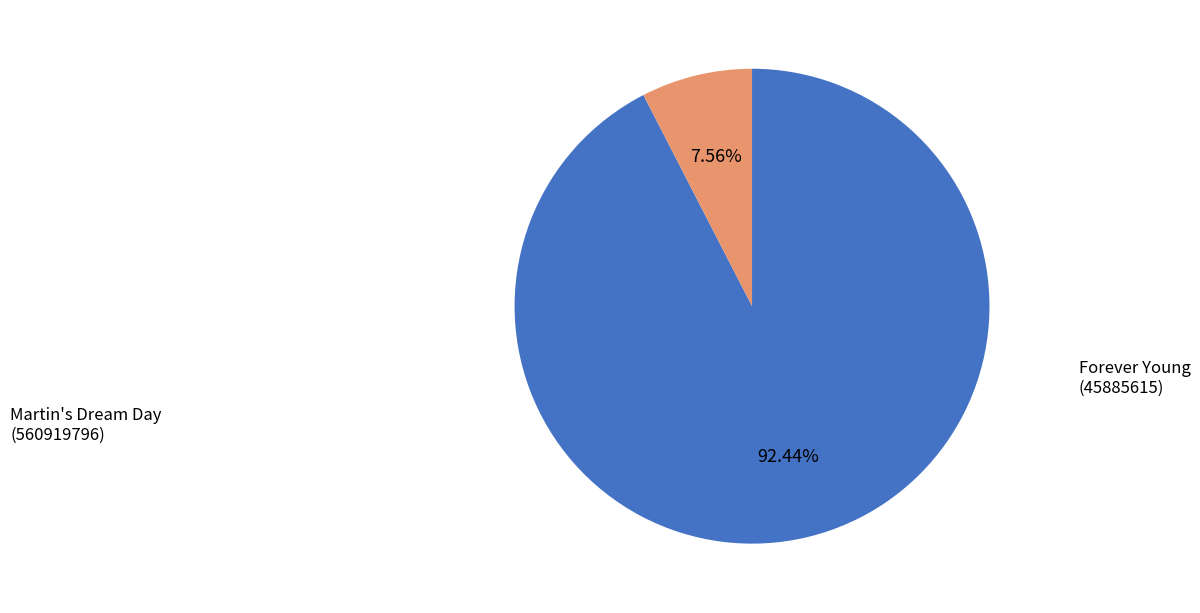

What is the total percentage of Martin's Dream Day (560919796) and Forever Young (45885615)?

100.0%